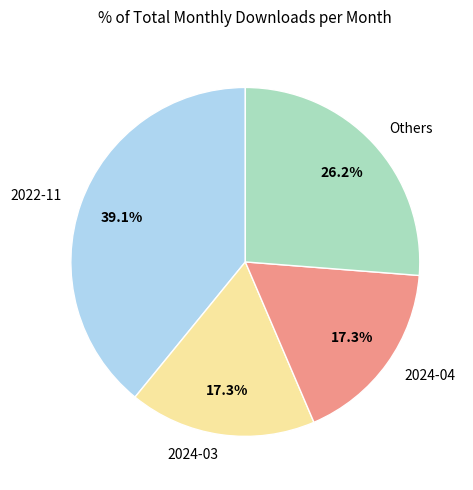

What is the largest slice in the pie chart?

2022-11